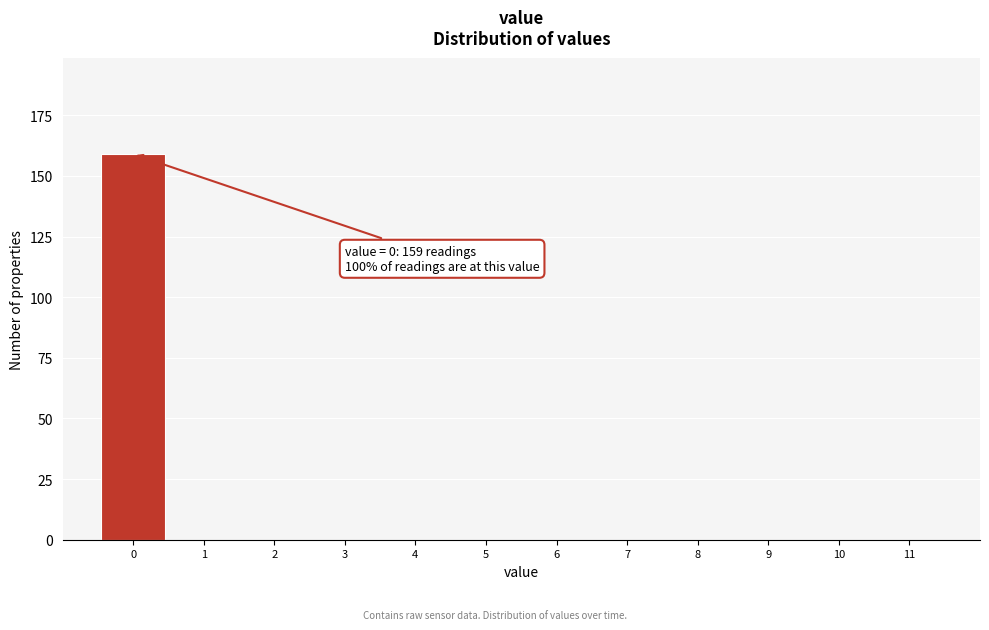

Which range on the x-axis has the tallest bar?

-0.5 to 0.5